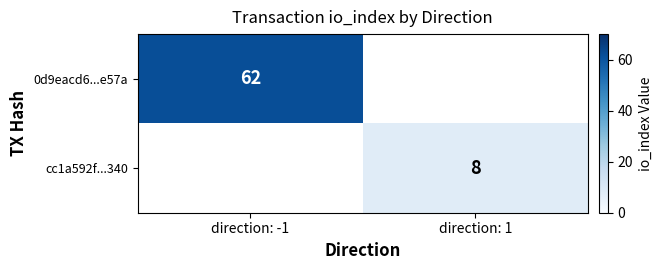

The 0d9eacd6...e57a series shows 36.9 at direction: -1. True or false?

False